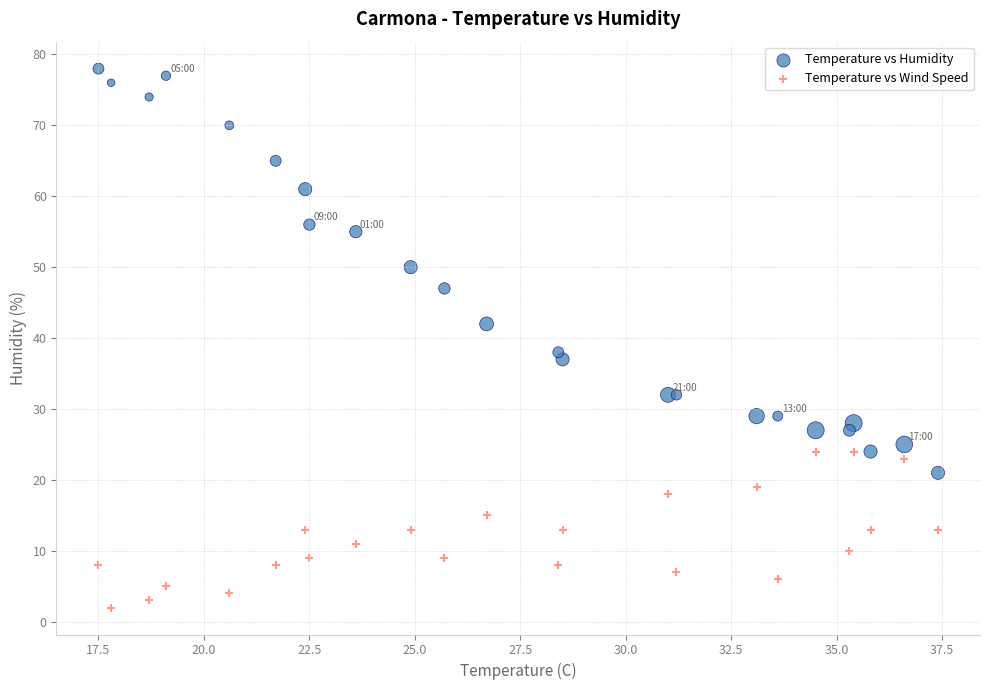

Which series reaches the maximum Y coordinate?

Temperature vs Humidity